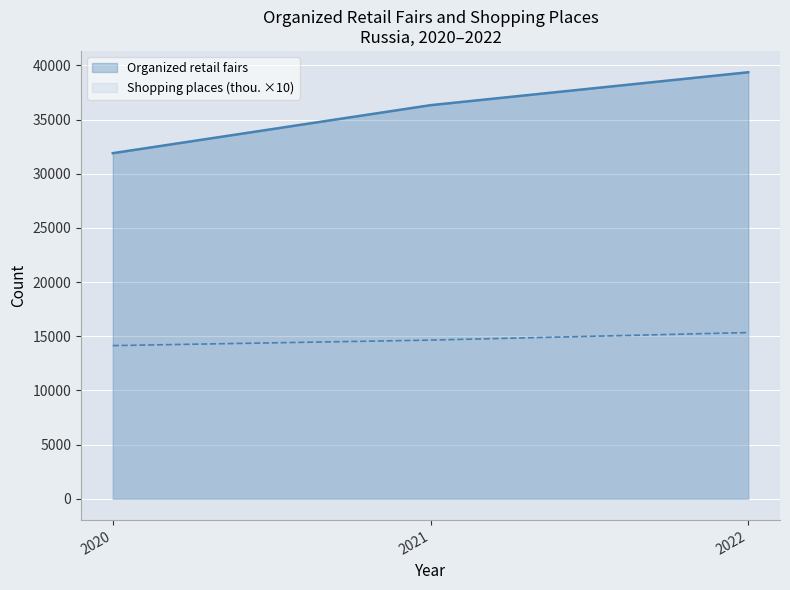

At how many categories does at least one series exceed 29960?

3